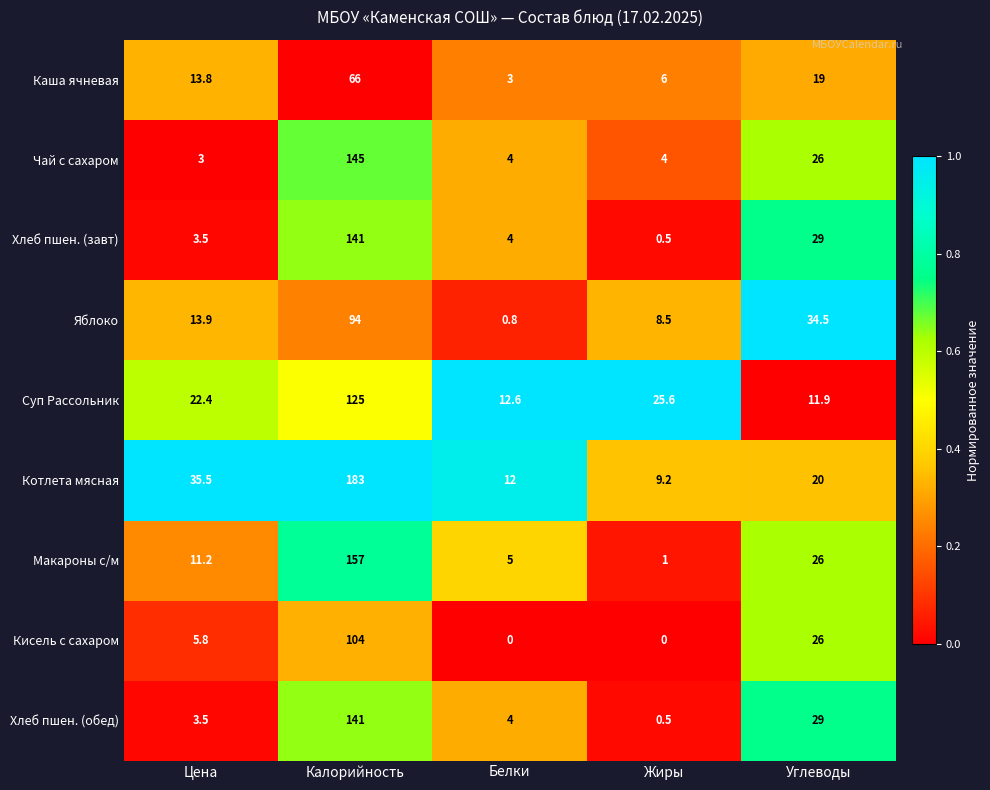

What is the maximum value shown in the chart?

183.0